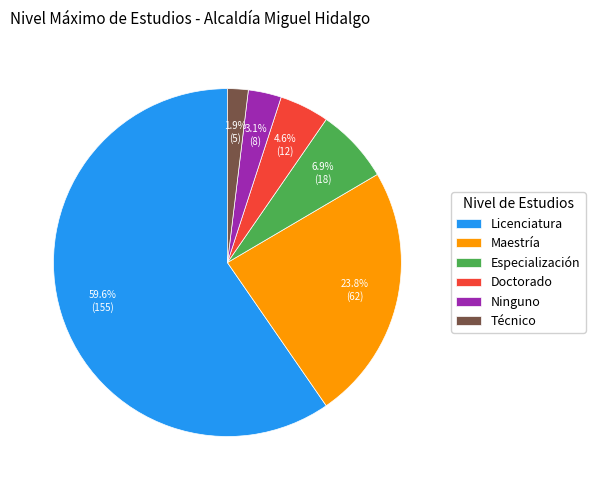

Between Licenciatura and Técnico, which is larger?

Licenciatura